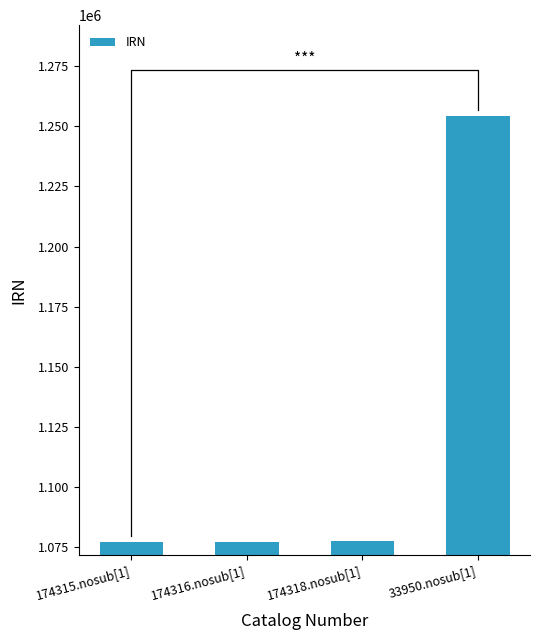

What is the maximum value shown in the chart?

1254408